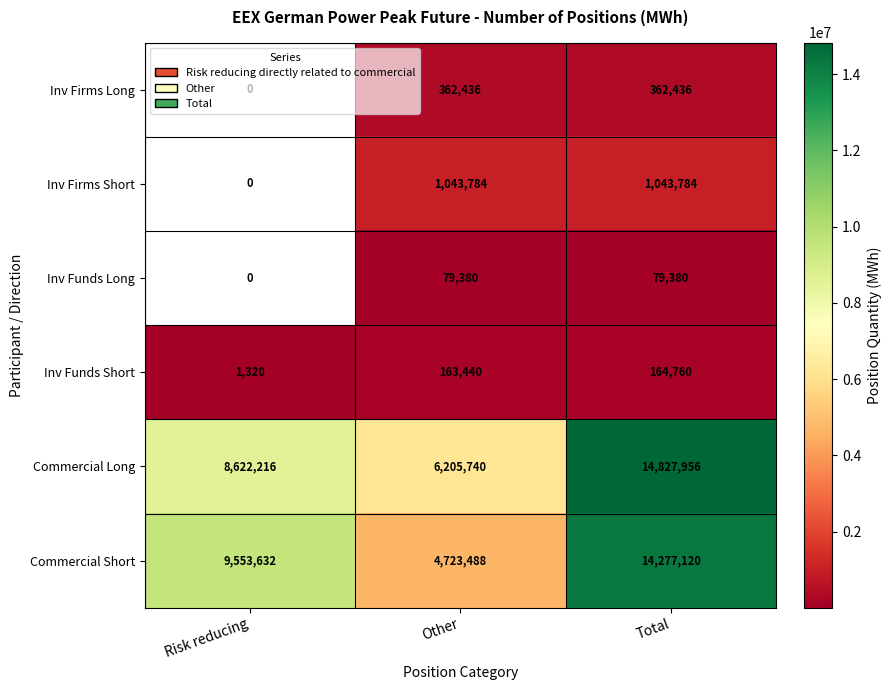

What is the smallest value displayed?

1320.0